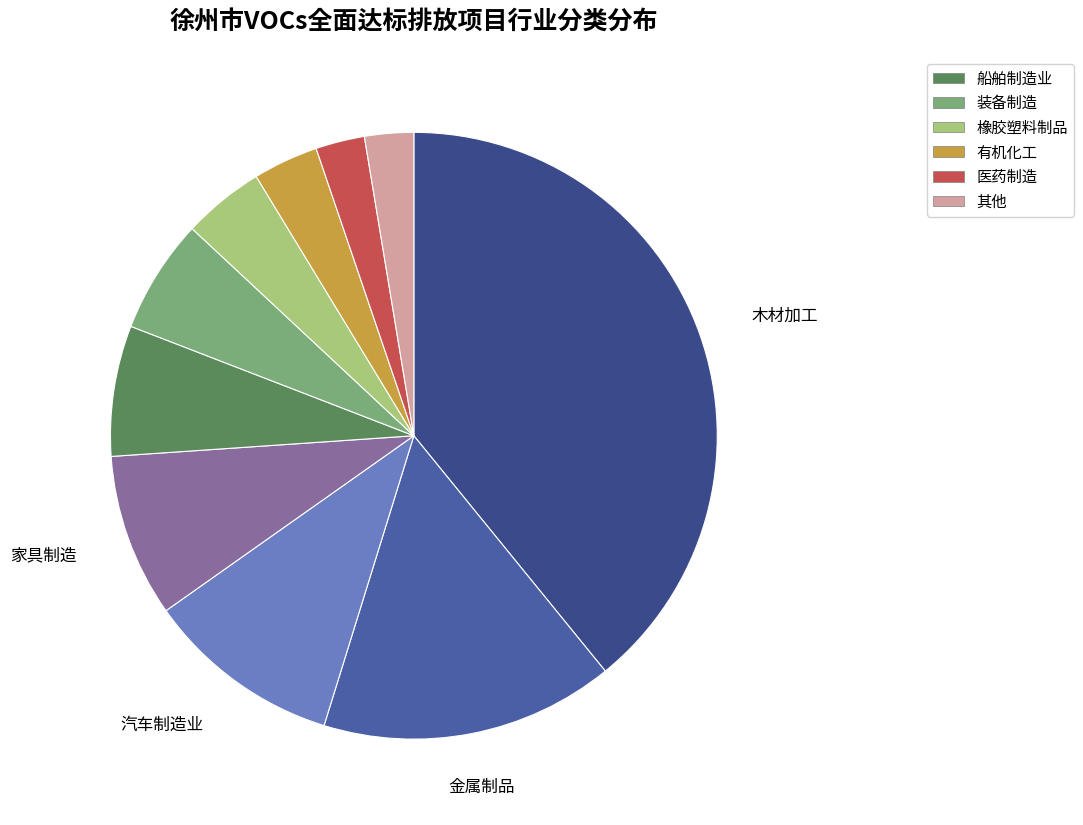

Which slice is the largest?

木材加工